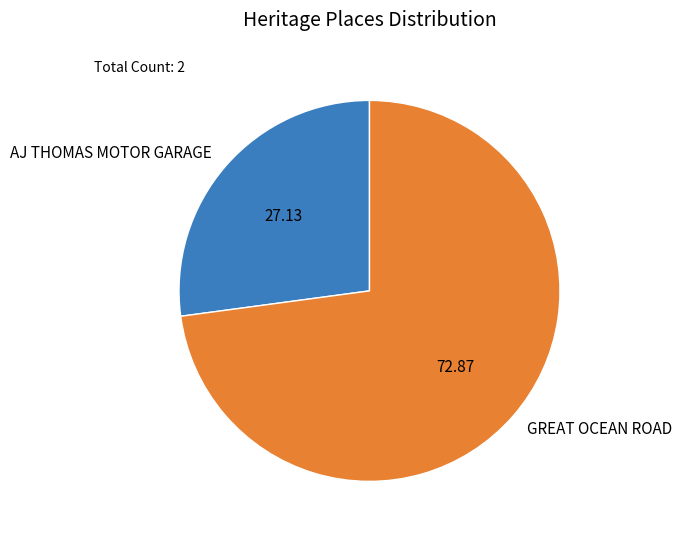

Which has a higher value, GREAT OCEAN ROAD or AJ THOMAS MOTOR GARAGE?

GREAT OCEAN ROAD